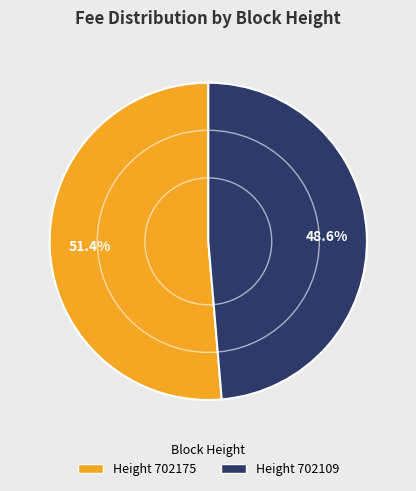

Does any single category account for the majority?

Yes